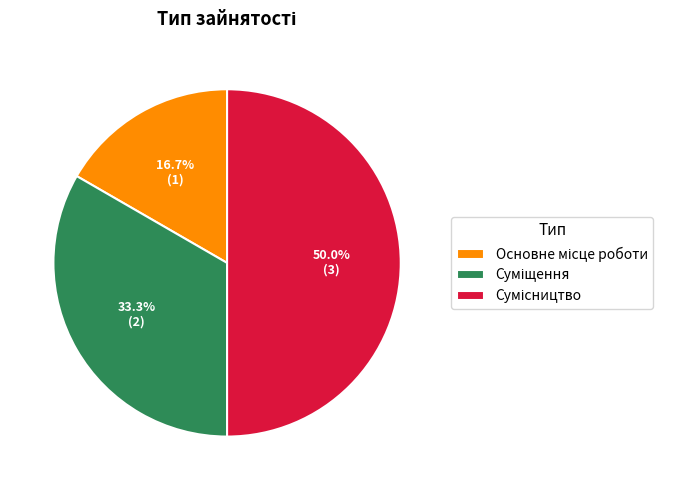

The Основне місце роботи slice represents 17% of the pie. True or false?

True